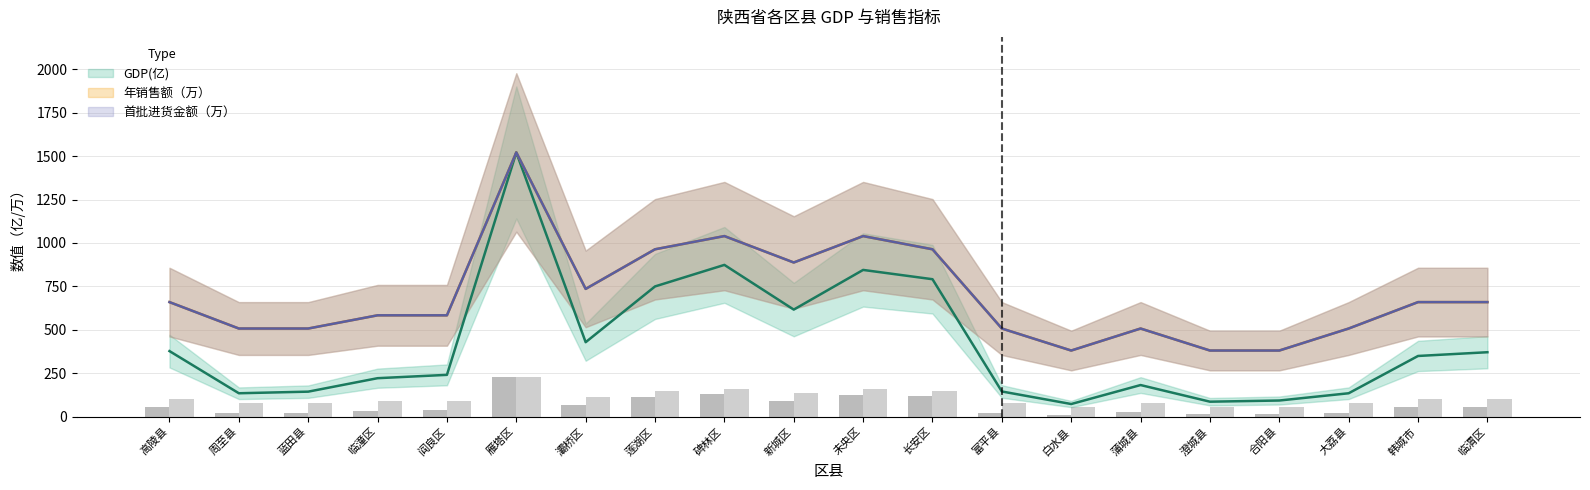

What is the approximate value of GDP(亿) at 新城区?

616.1